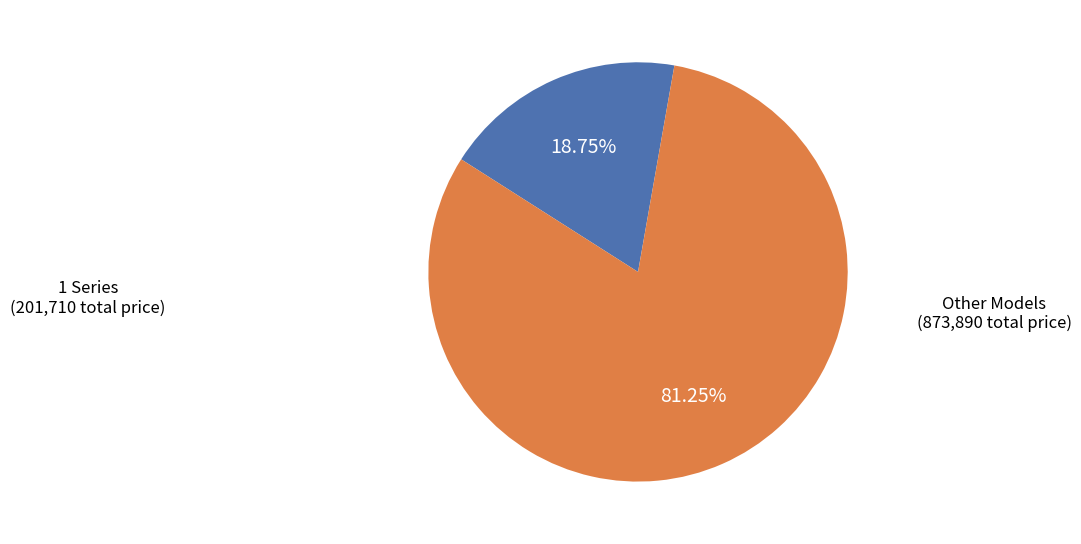

To the nearest percent, what is the average slice percentage?

50%